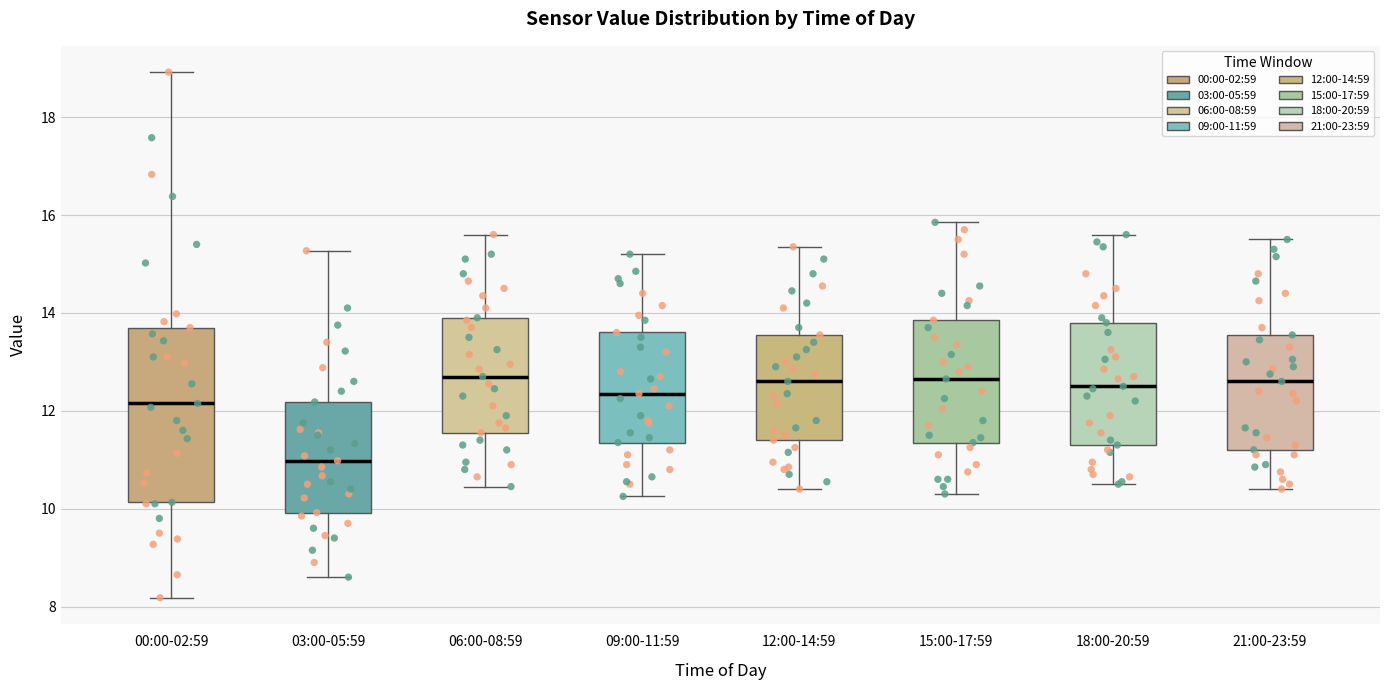

Comparing the boxes themselves (not the whiskers), which one is the tallest?

00:00-02:59